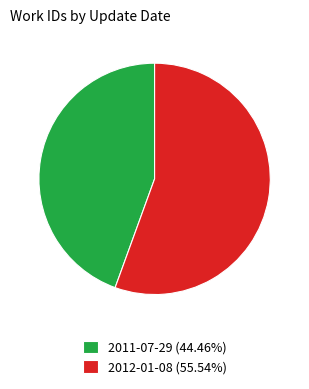

Combined, do 2012-01-08 (55.54%) and 2011-07-29 (44.46%) account for over 50%?

Yes